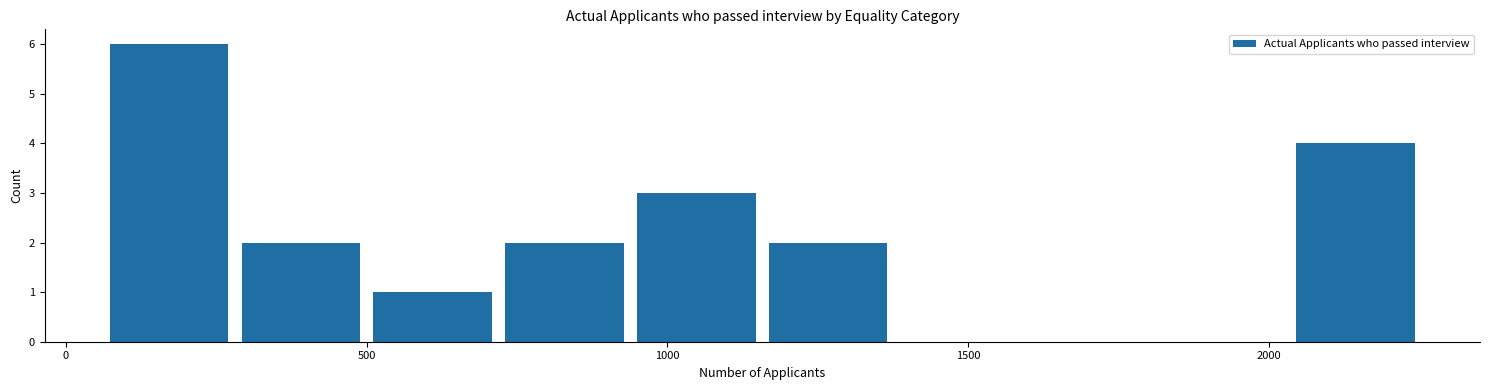

Reading left to right, list every bar in this chart as the range it spans on the x-axis followed by its height. Neither the bar edges nor the heights are printed on the chart, so give them approximately, as read against the axes.

50 to 300: 6
300 to 500: 2
500 to 700: 1
700 to 950: 2
950 to 1150: 3
1150 to 1400: 2
1400 to 1600: 0
1600 to 1800: 0
1800 to 2050: 0
2050 to 2250: 4